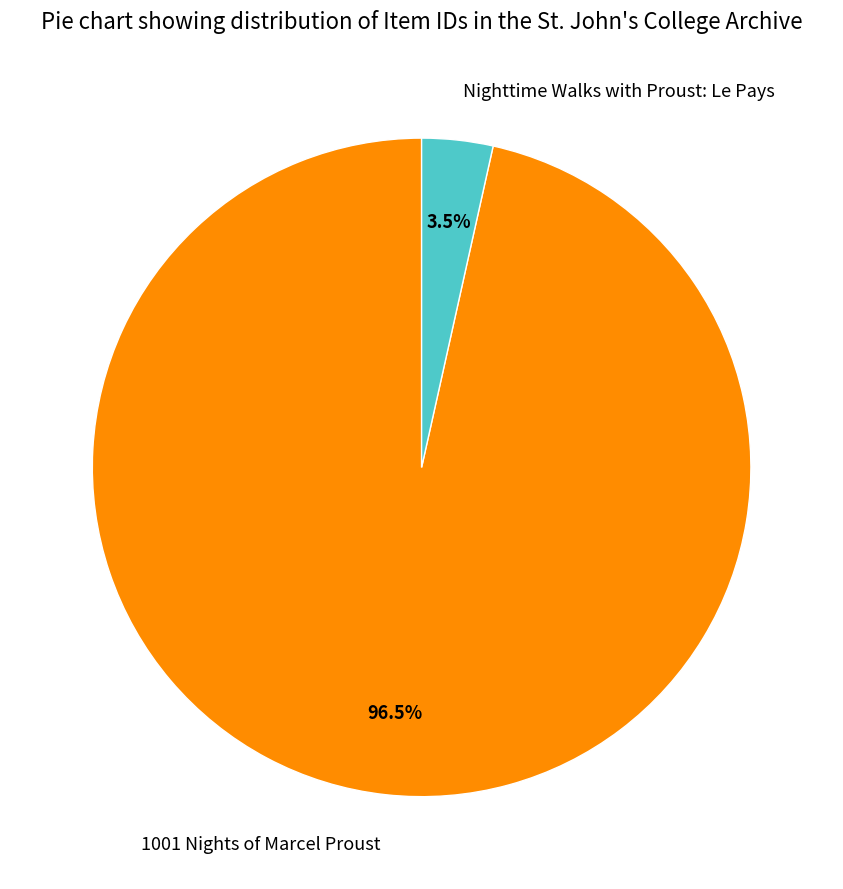

Do Nighttime Walks with Proust: Le Pays and 1001 Nights of Marcel Proust together represent more than half of the pie?

Yes